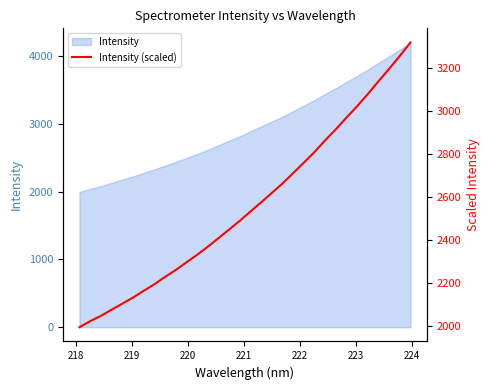

True or false: the data shows 820.2 at 19.

False